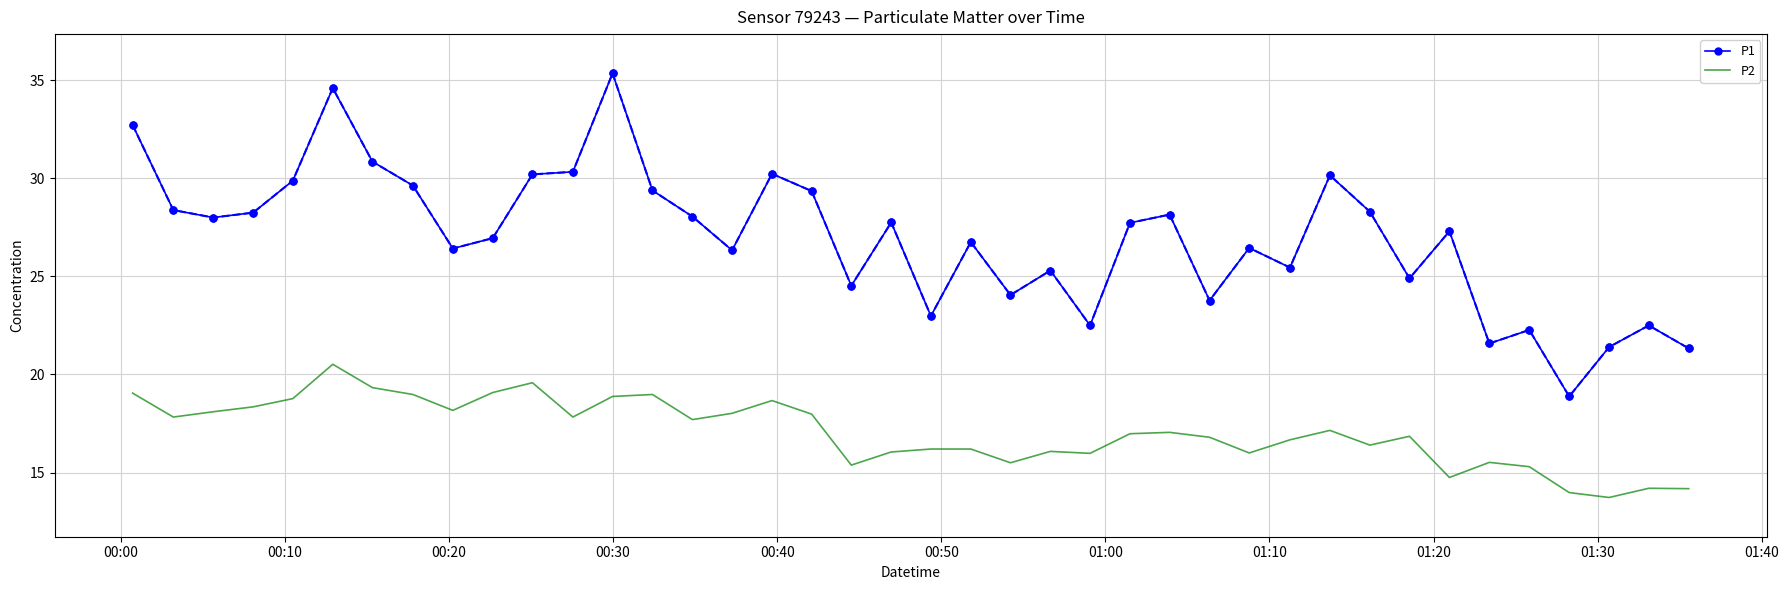

What is the difference between the maximum and minimum values in the P2 series?

6.8